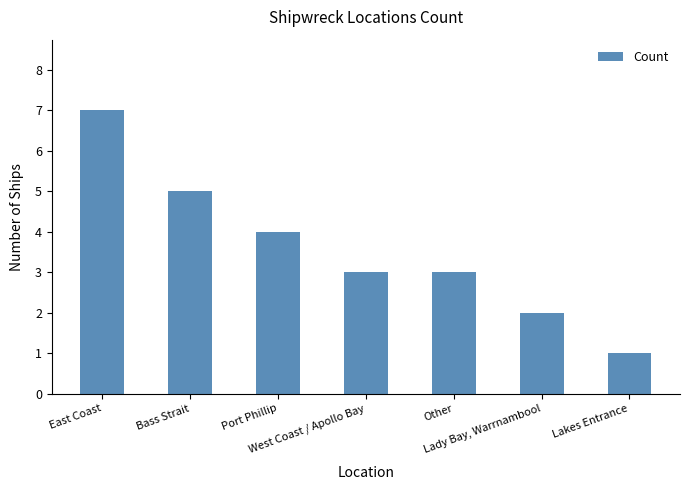

Count the values in the range 2 to 5.

5